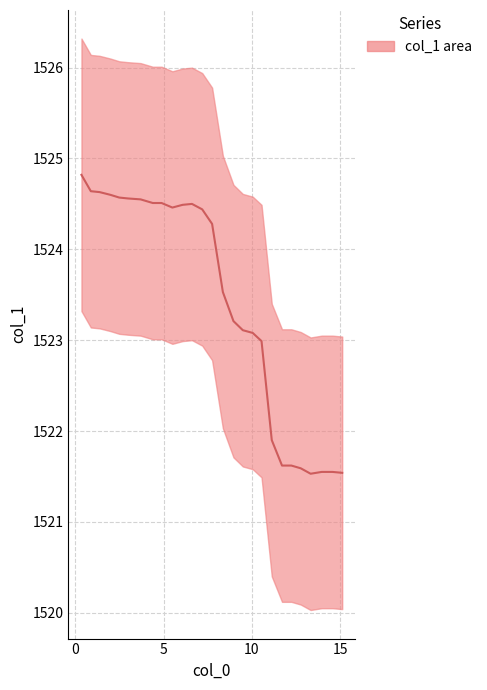

What is the smallest value displayed?

1521.5